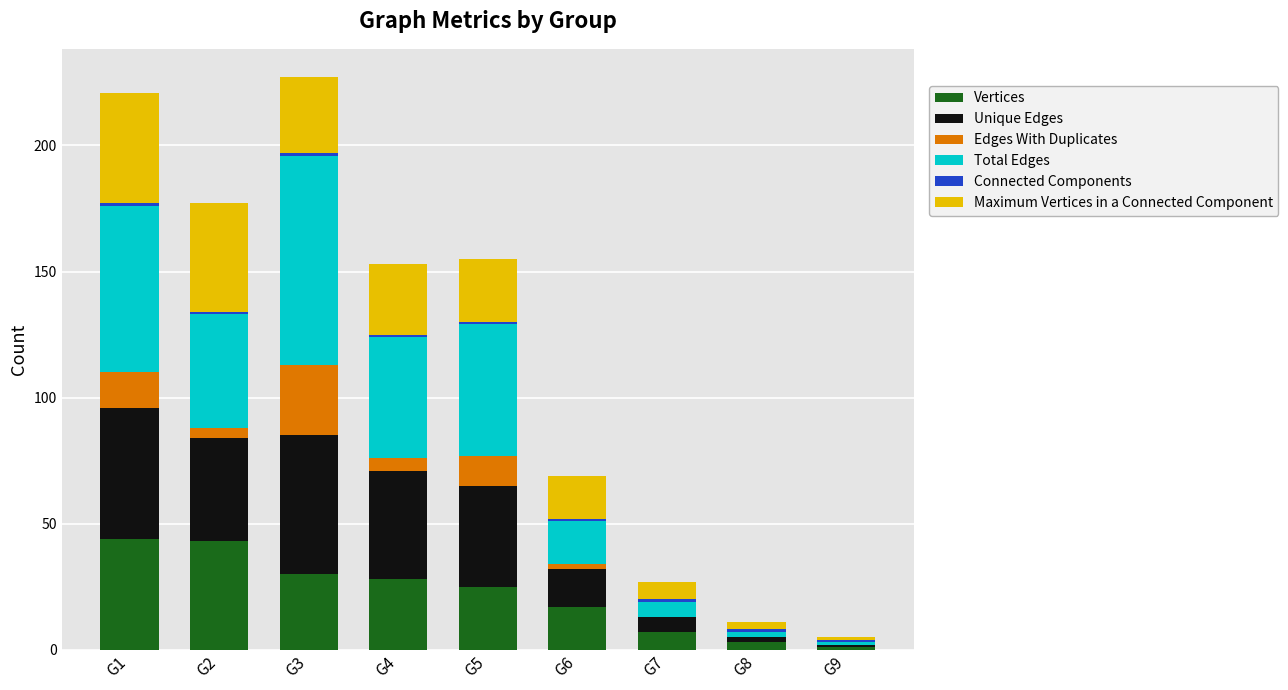

What is the maximum value for Vertices?

44